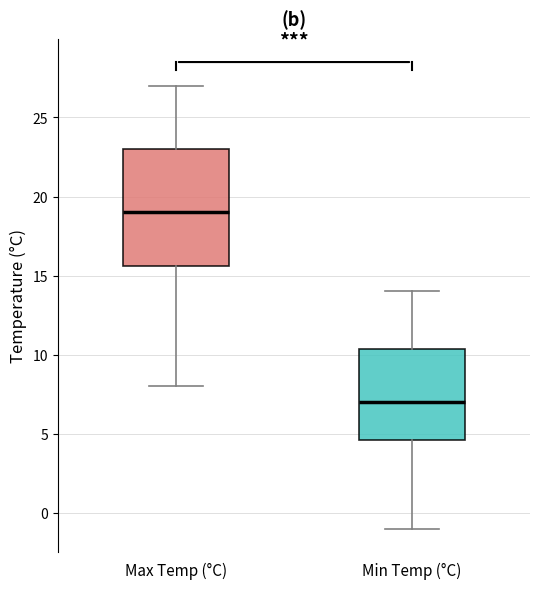

Which box is the tallest, from its lower edge to its upper edge?

Max Temp (°C)